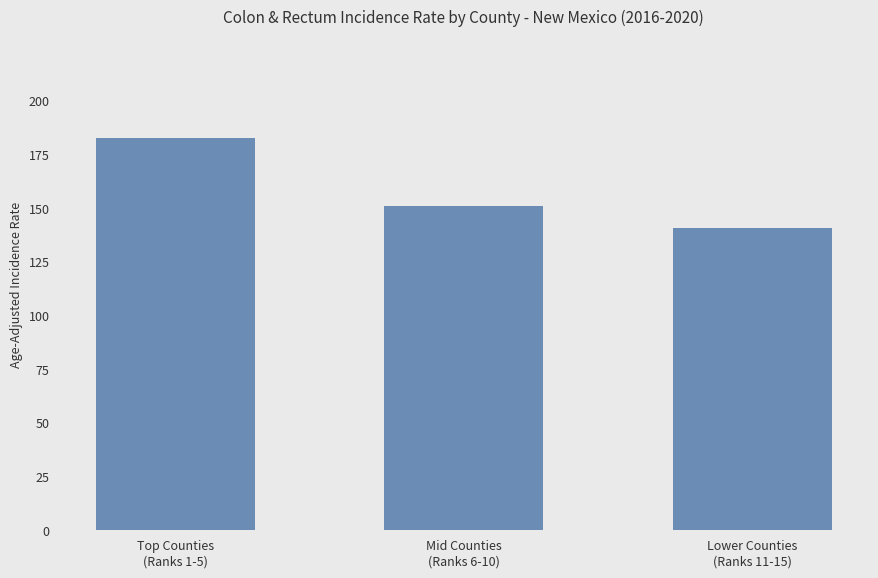

Which category has the lowest value across all series?

Lower Counties
(Ranks 11-15)